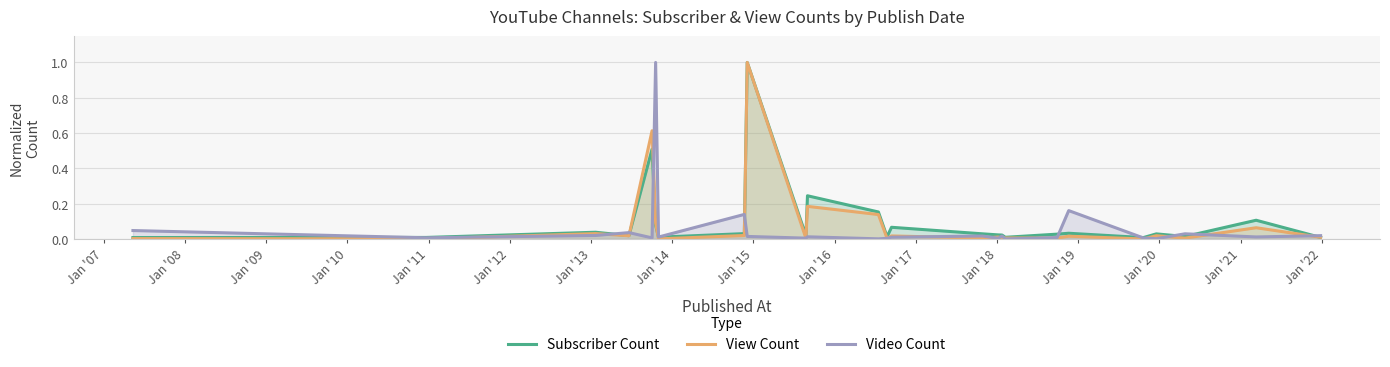

What is the greatest value displayed?

1.0